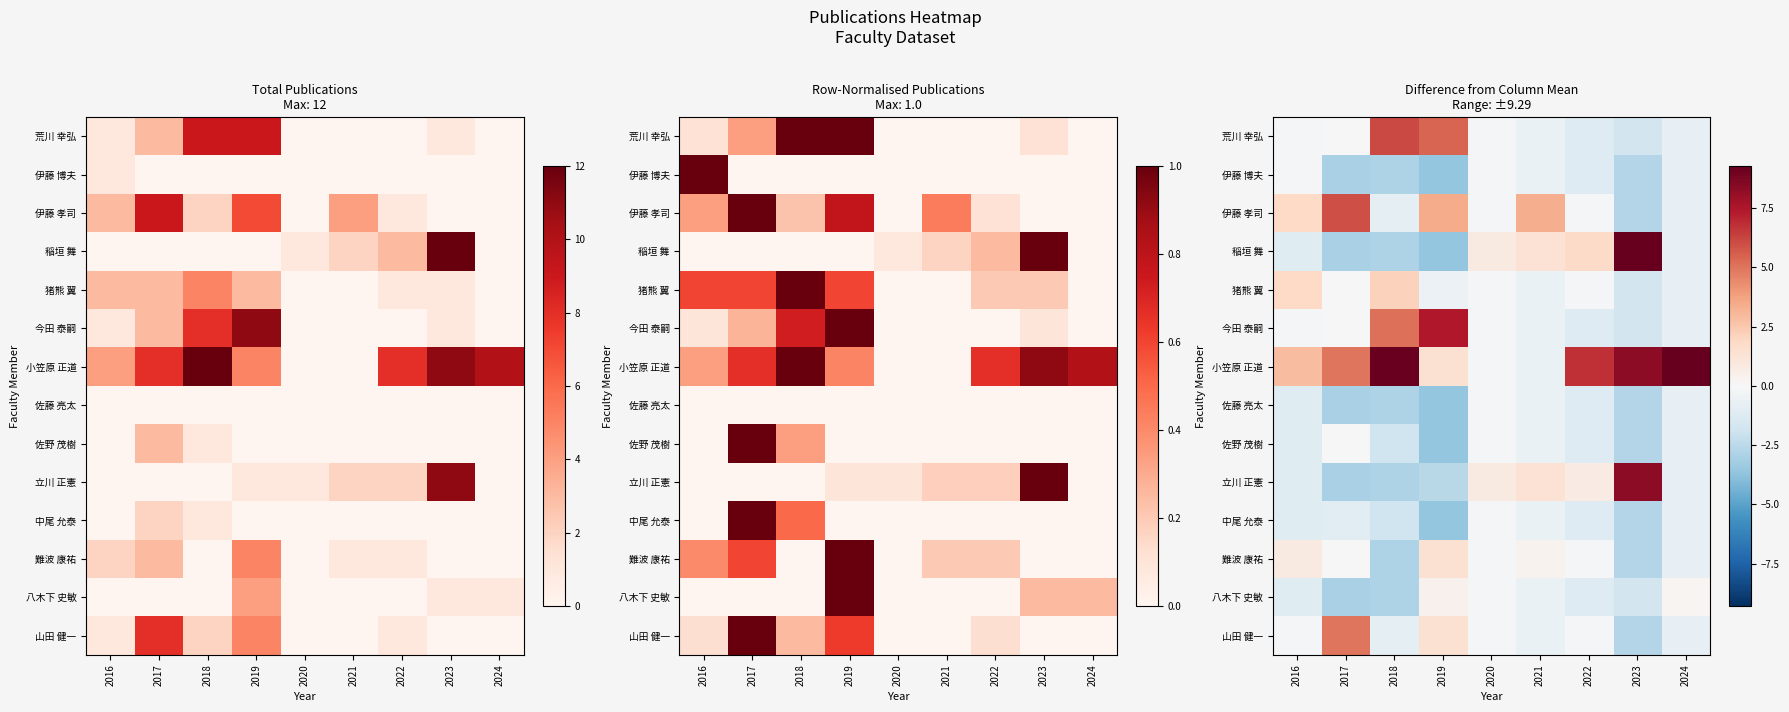

Which series has the largest total across all categories?

小笠原 正道